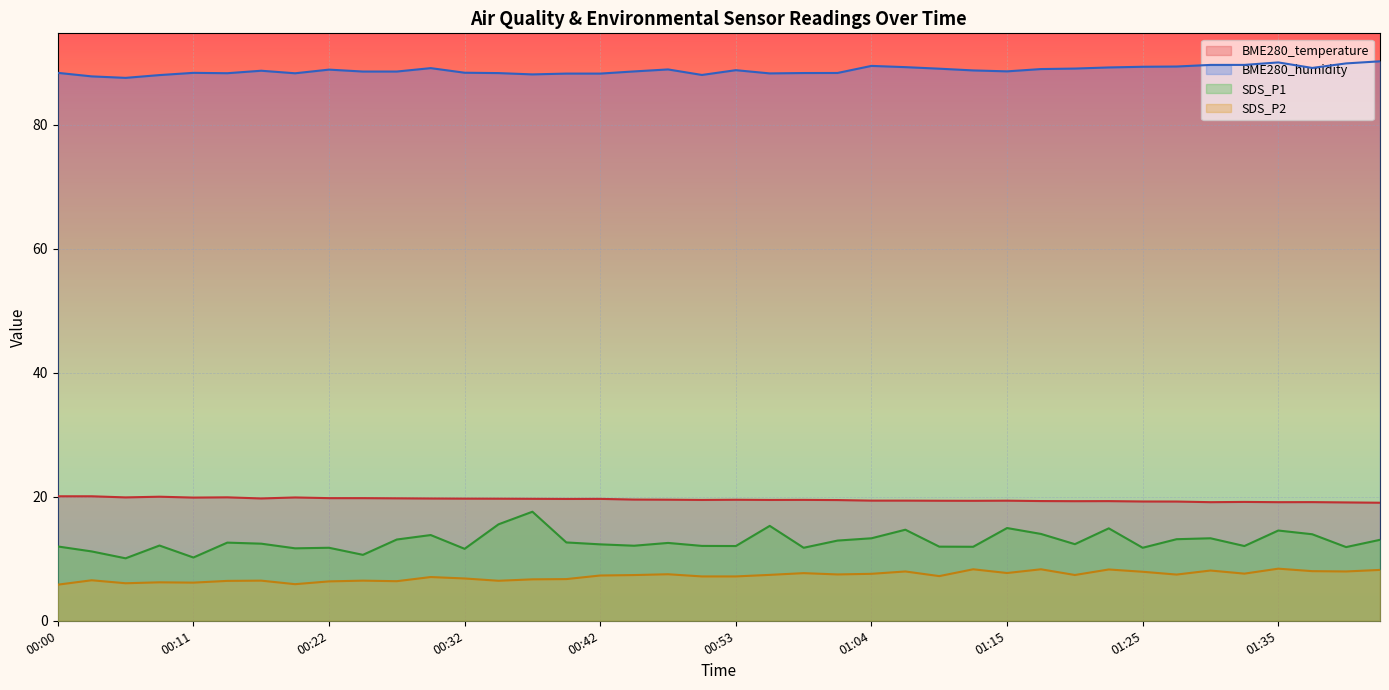

Is it true that BME280_humidity equals 118.4 at 00:14?

False